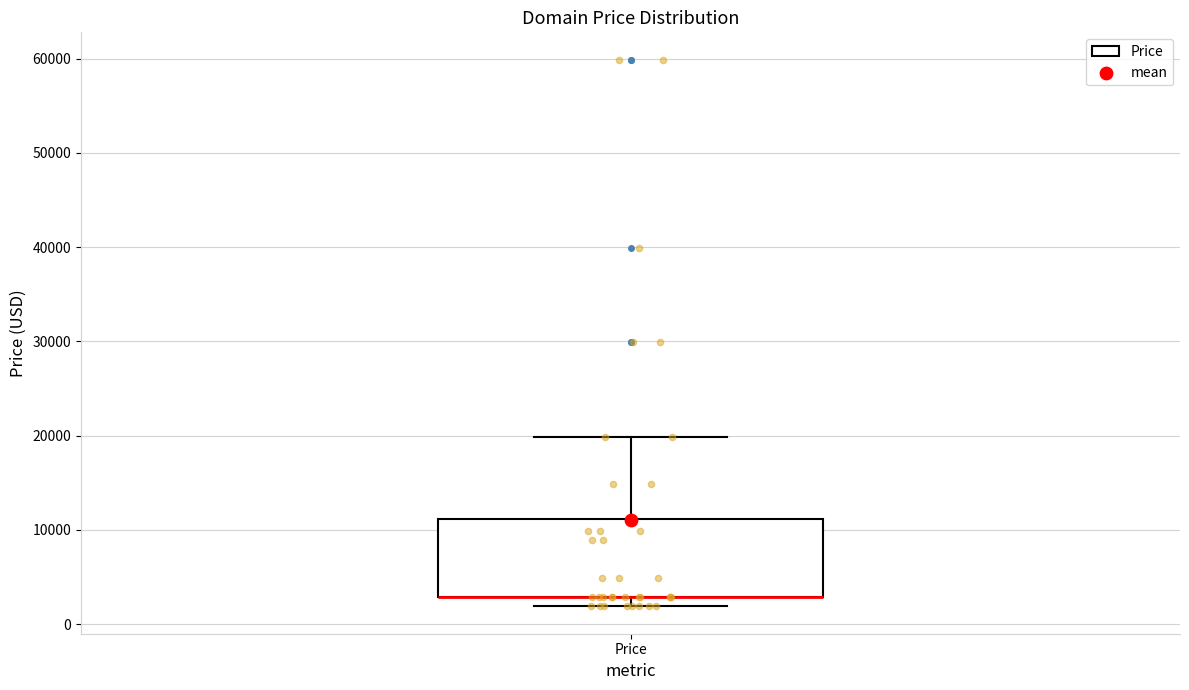

Where is the upper edge of the box for Price on the y-axis? The values are not printed on the chart, so give them approximately, as read against the axis.

11000